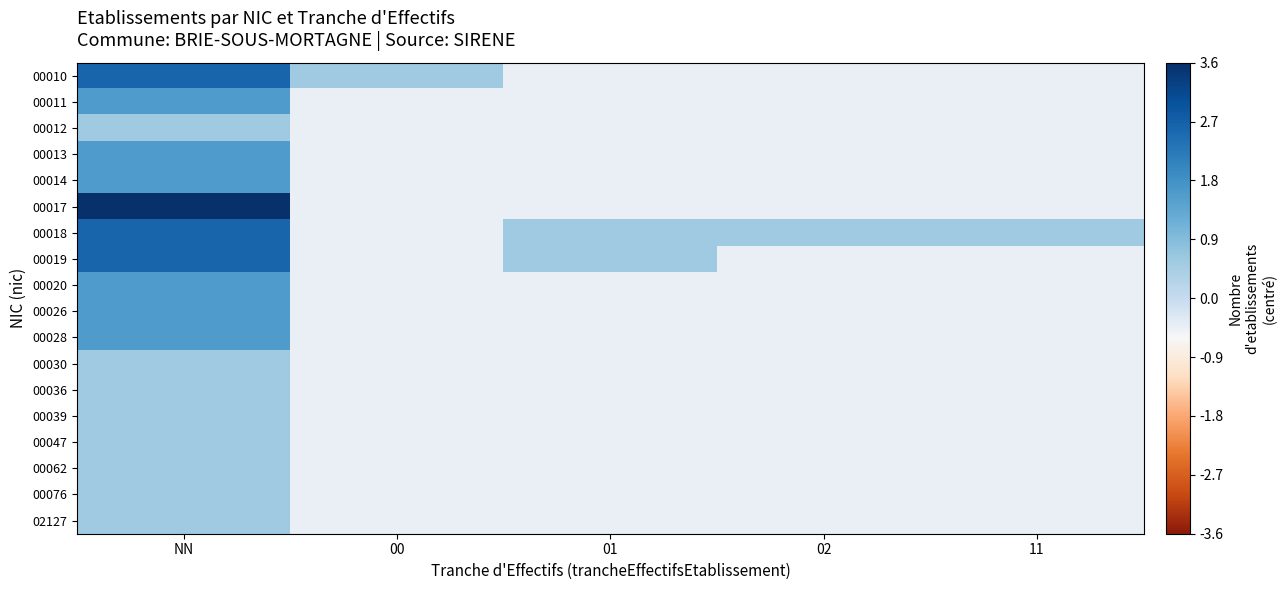

How many categories are shown in the chart?

5